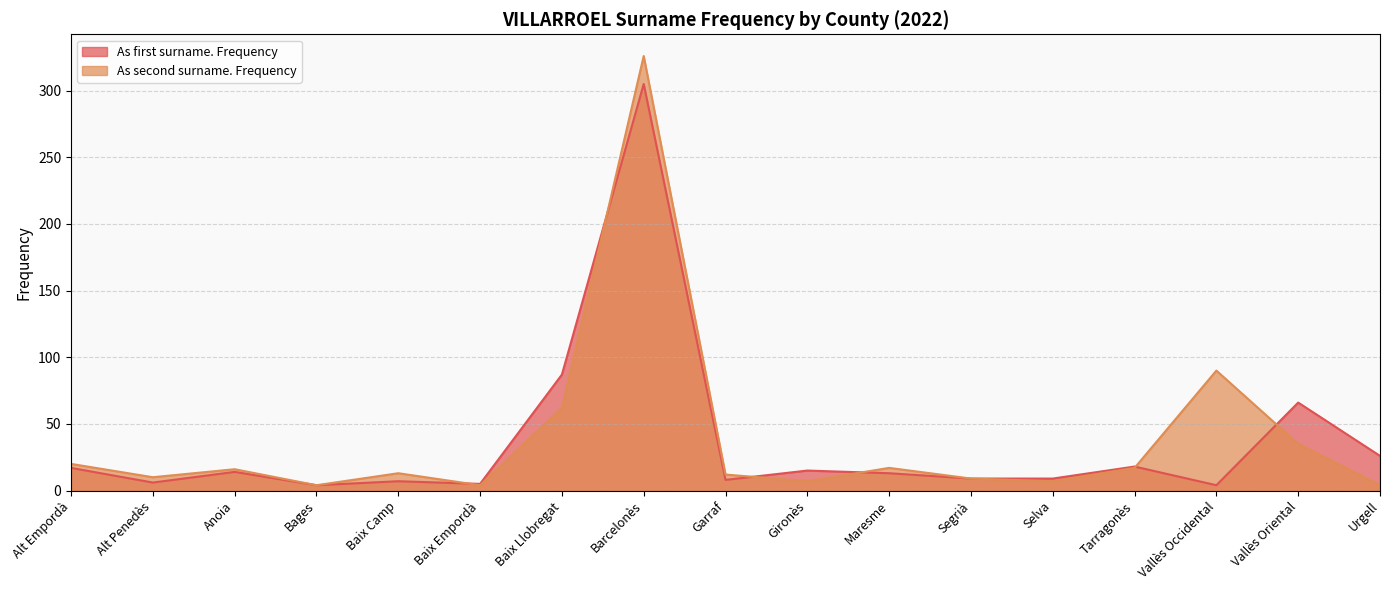

Where is As first surname. Frequency nearest to the value 154?

Baix Llobregat